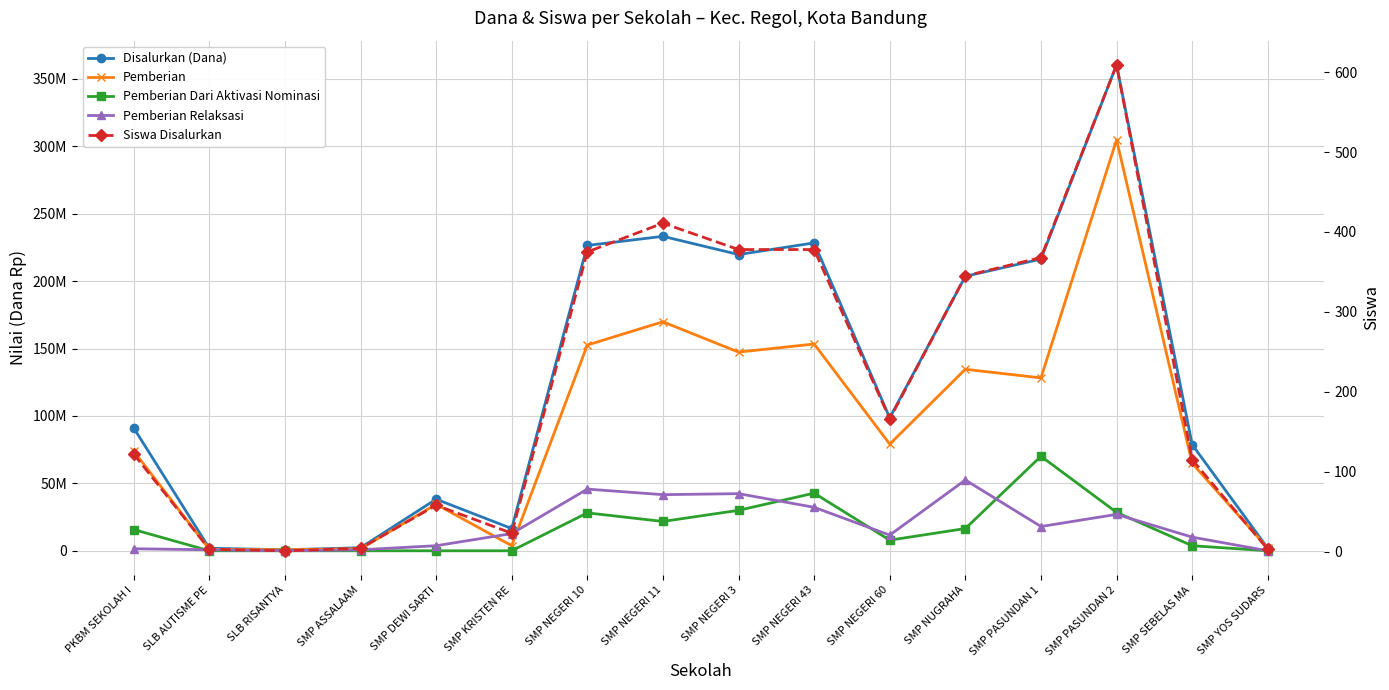

What is the greatest value displayed?

360375000